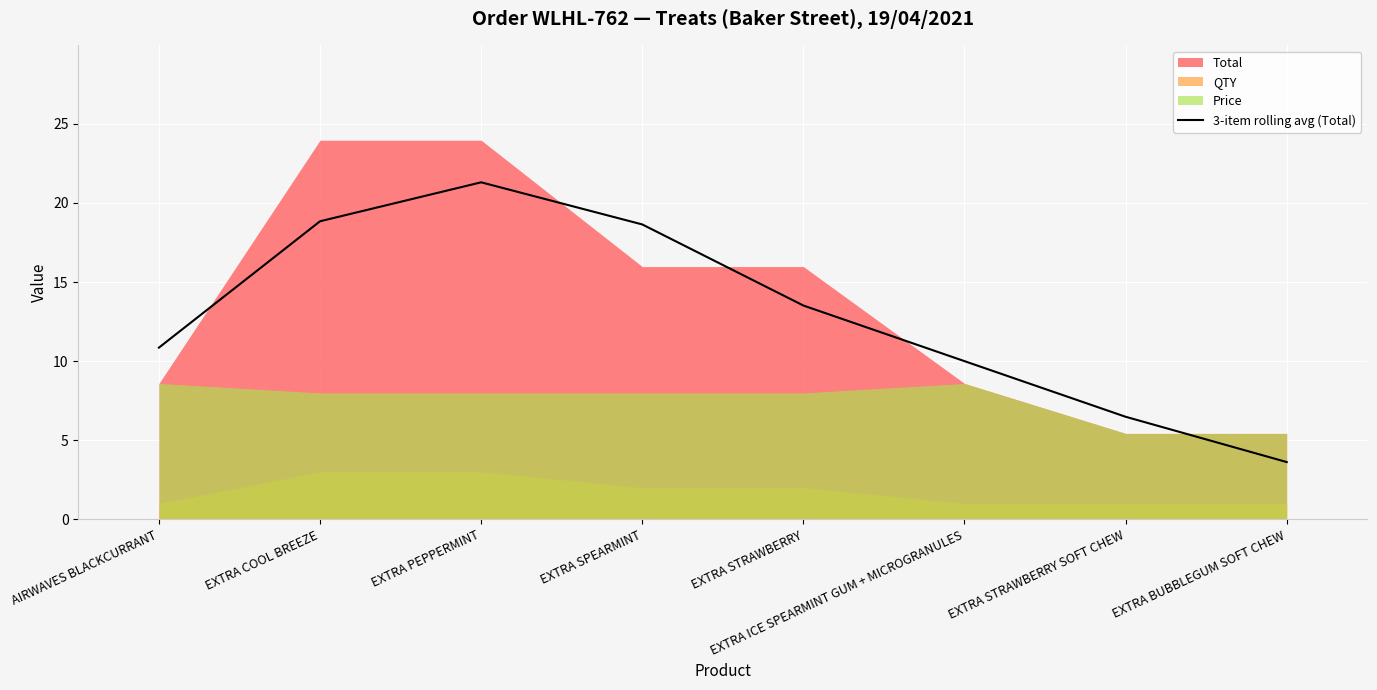

At which label does 3-item rolling avg (Total) reach its minimum?

EXTRA BUBBLEGUM SOFT CHEW